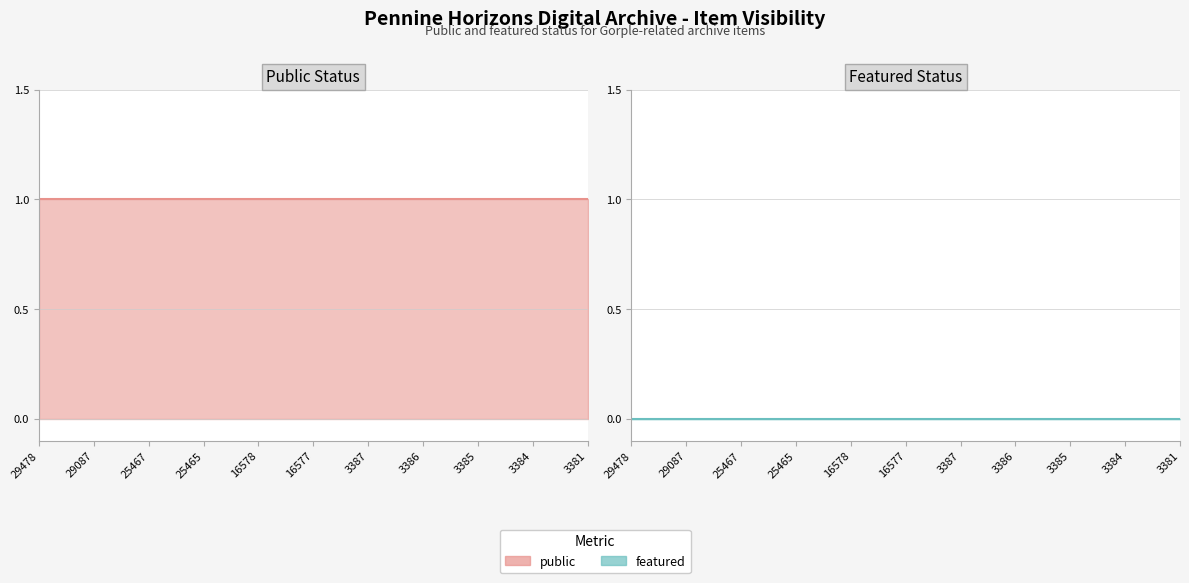

Where is public nearest to the value 1?

29478